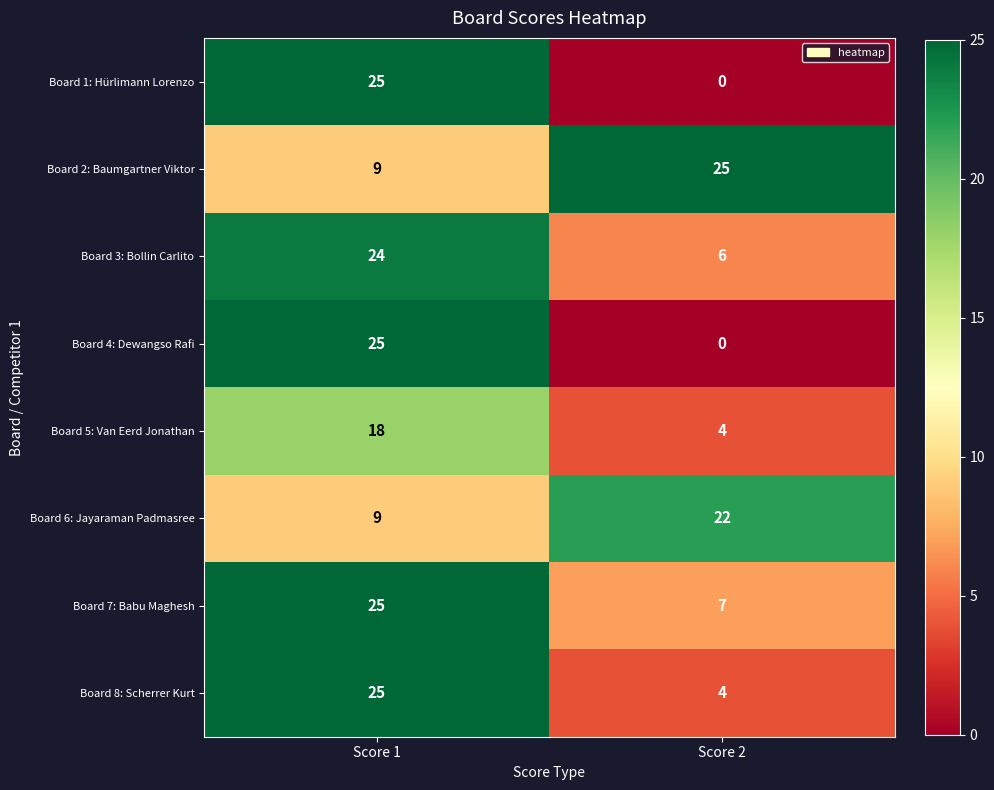

What is the sum of all Board 5: Van Eerd Jonathan values?

22